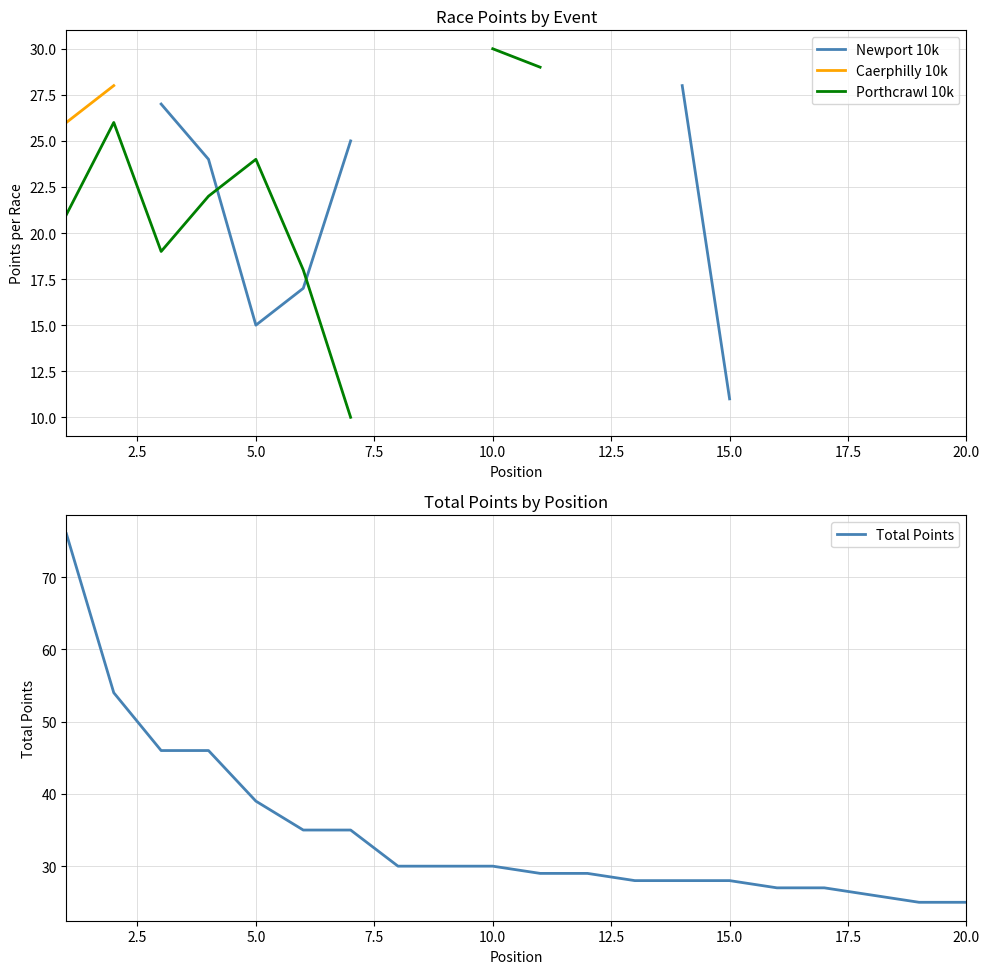

True or false: Porthcrawl 10k and Caerphilly 10k intersect in this chart.

False